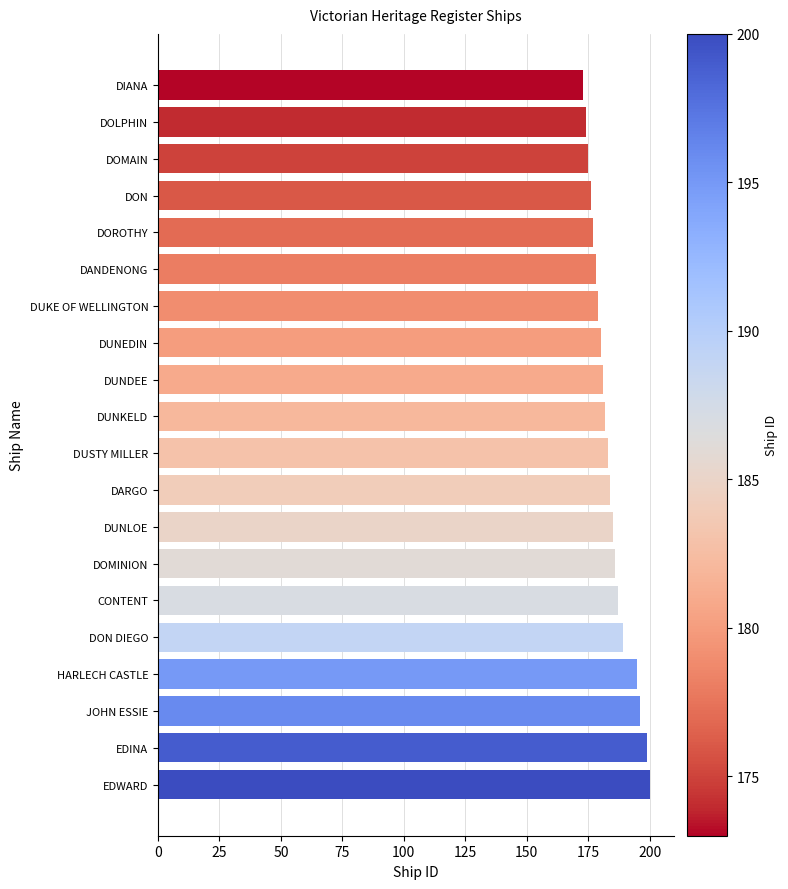

Is it true that the value at DON DIEGO is 189?

True